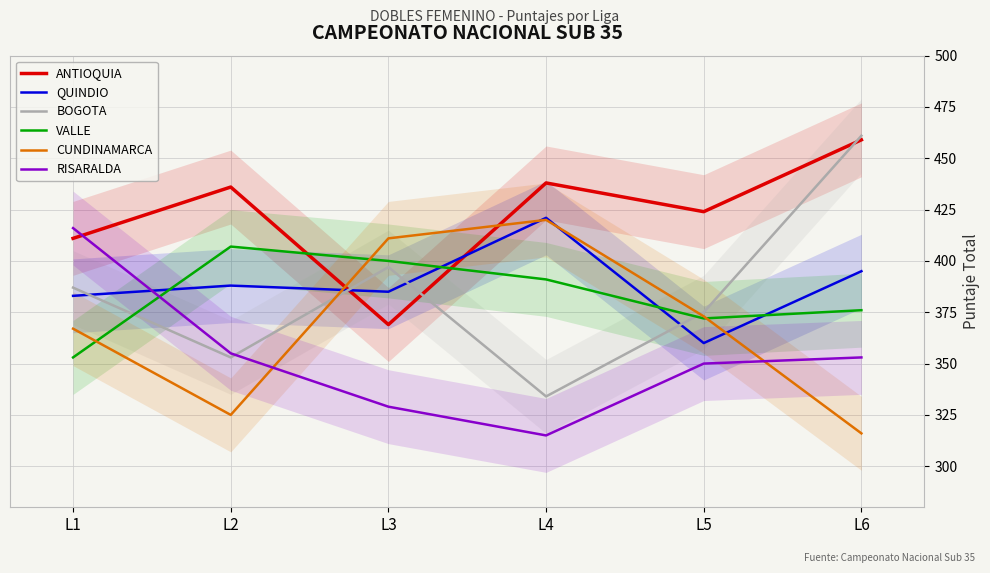

Which series has the largest total across all categories?

ANTIOQUIA